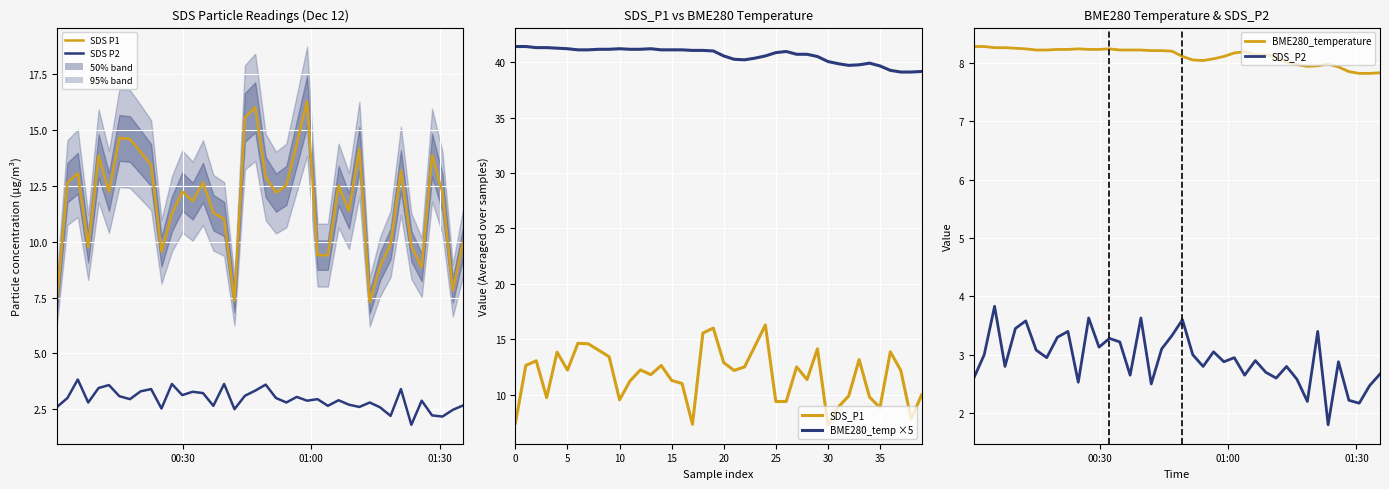

Reading left to right, list all the values displayed in this chart.

SDS_P1: 7.5	12.7	13.1	9.8	13.8	12.2	14.7	14.6	14.0	13.4	9.6	11.2	12.2	11.8	12.7	11.3	11.0	7.3	15.6	16.0	12.9	12.2	12.5	14.4	16.3	9.4	9.4	12.5	11.4	14.2	7.3	8.9	9.9	13.2	9.8	8.8	13.9	12.2	7.8	10.0
SDS_P2: 2.6	3.0	3.8	2.8	3.5	3.6	3.1	3.0	3.3	3.4	2.5	3.6	3.1	3.3	3.2	2.6	3.6	2.5	3.1	3.3	3.6	3.0	2.8	3.0	2.9	3.0	2.6	2.9	2.7	2.6	2.8	2.6	2.2	3.4	1.8	2.9	2.2	2.2	2.5	2.7
BME280_temp ×5: 41.4	41.4	41.3	41.3	41.2	41.2	41.1	41.1	41.2	41.2	41.2	41.2	41.2	41.2	41.1	41.1	41.1	41.1	41.1	41.0	40.5	40.2	40.2	40.4	40.5	40.9	40.9	40.7	40.7	40.5	40.0	39.9	39.7	39.8	39.9	39.6	39.2	39.1	39.1	39.1
BME280_temperature: 8.3	8.3	8.3	8.3	8.2	8.2	8.2	8.2	8.2	8.2	8.2	8.2	8.2	8.2	8.2	8.2	8.2	8.2	8.2	8.2	8.1	8.1	8.0	8.1	8.1	8.2	8.2	8.1	8.1	8.1	8.0	8.0	7.9	8.0	8.0	7.9	7.8	7.8	7.8	7.8